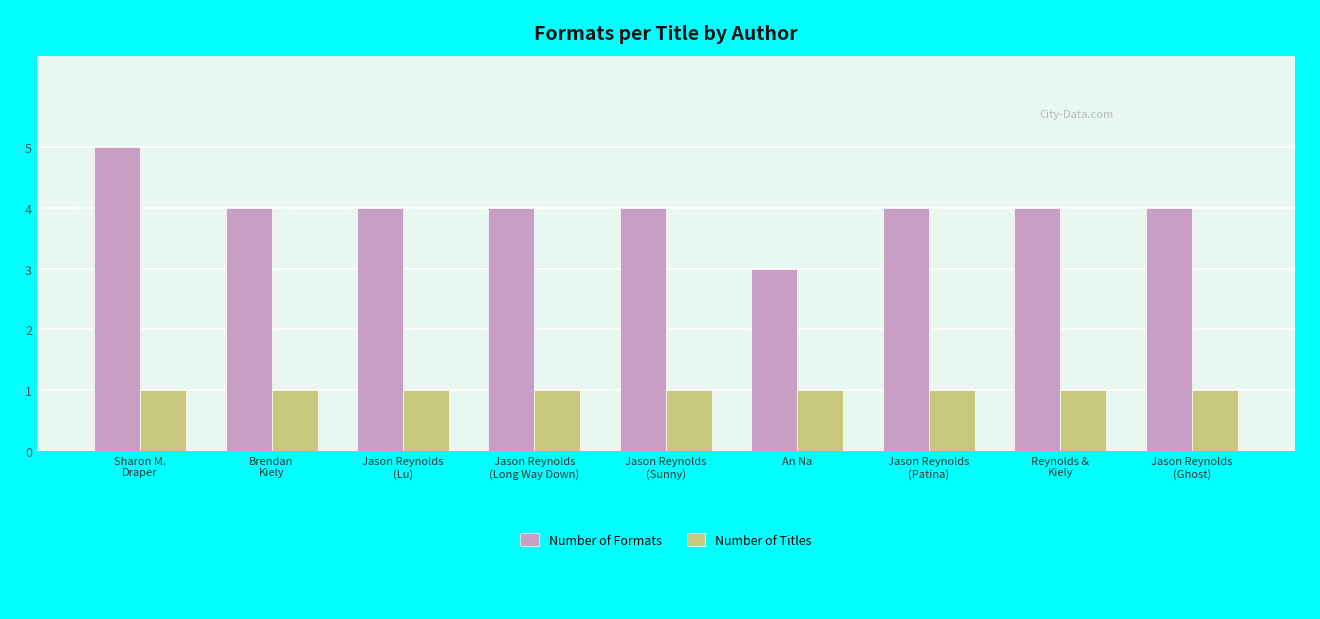

Count the Number of Formats values in the range 4 to 5.

8